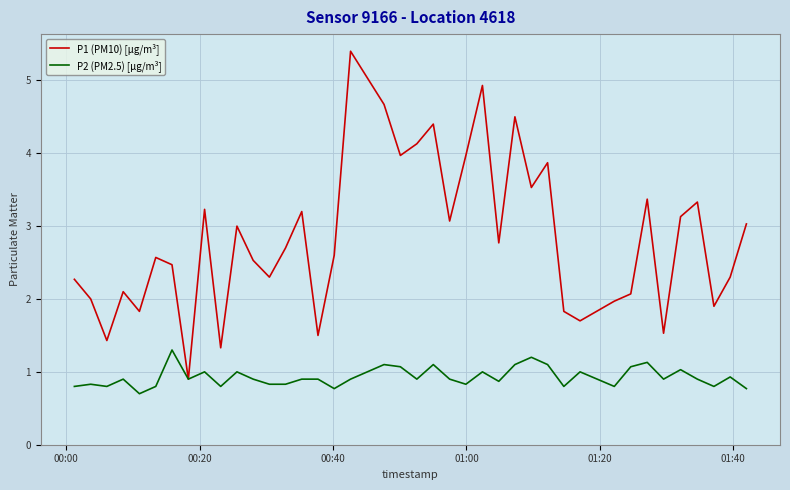

What is the maximum value shown in the chart?

5.4